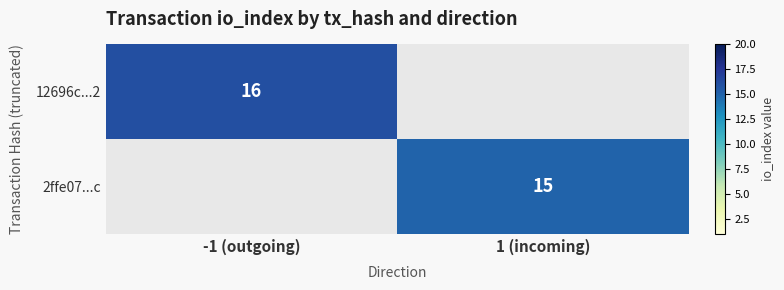

The value of 12696c...2 at -1 (outgoing) is 16. True or false?

True